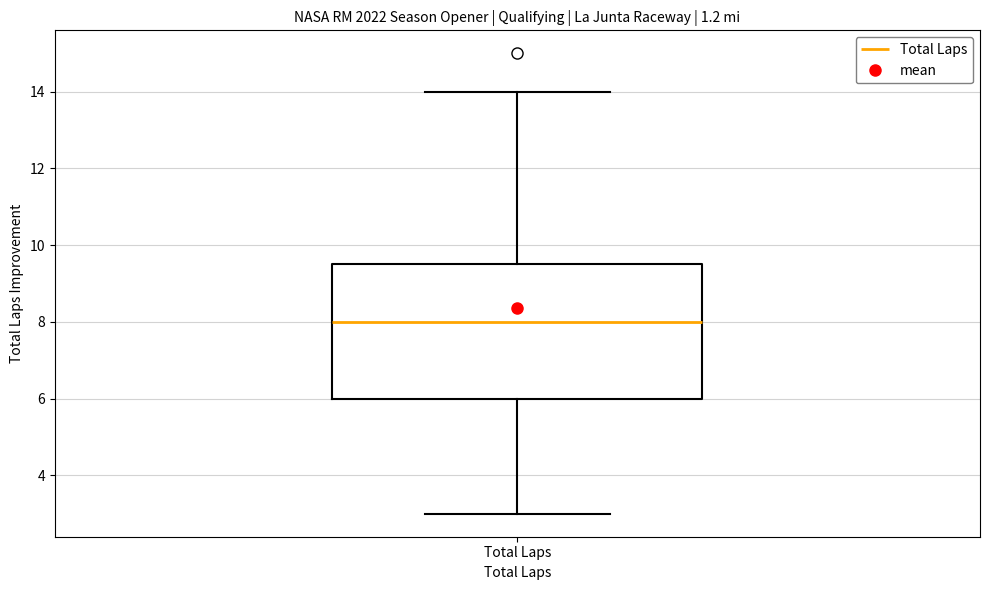

Transcribe this box plot: give where the median line is, the range the box spans, and where the two whiskers end, as read against the y-axis. The values are not printed on the chart, so give them approximately, as read against the axis.

median 8.0, box 6.0 to 9.6, whiskers 3.0 to 14.0